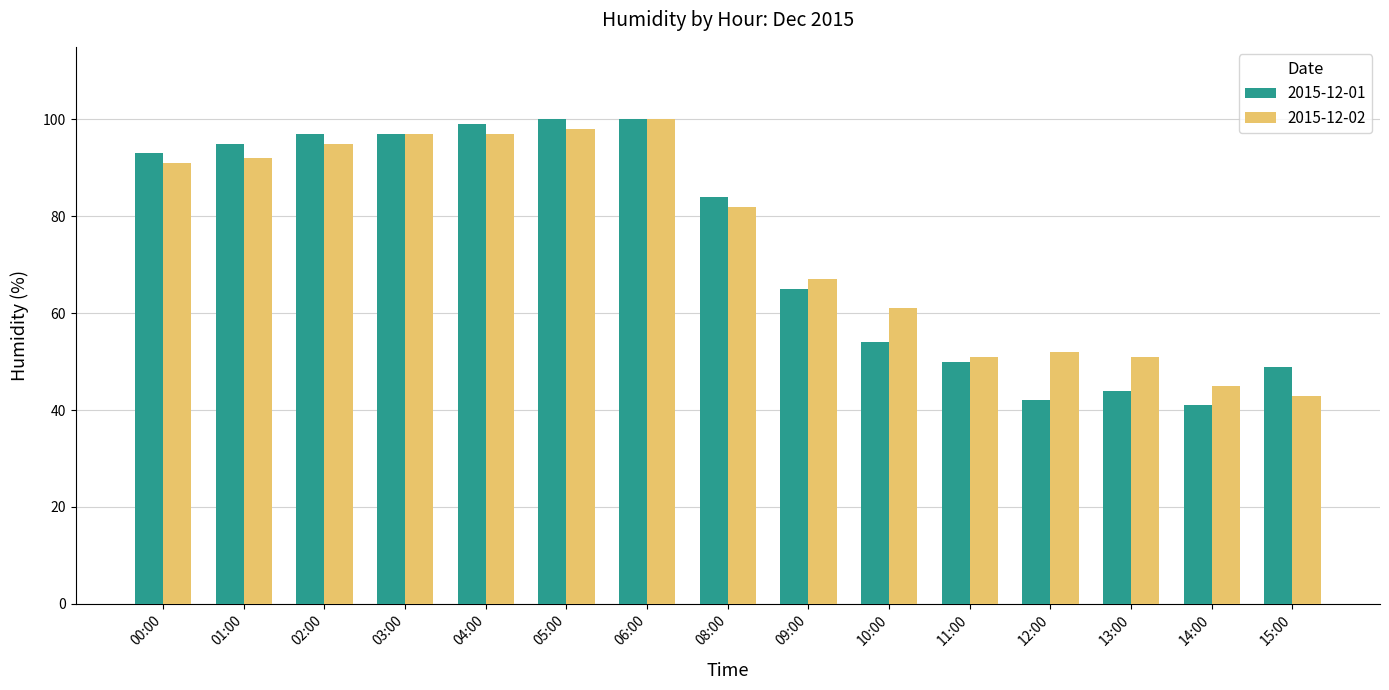

Which series changed the most between 03:00 and 10:00?

2015-12-01